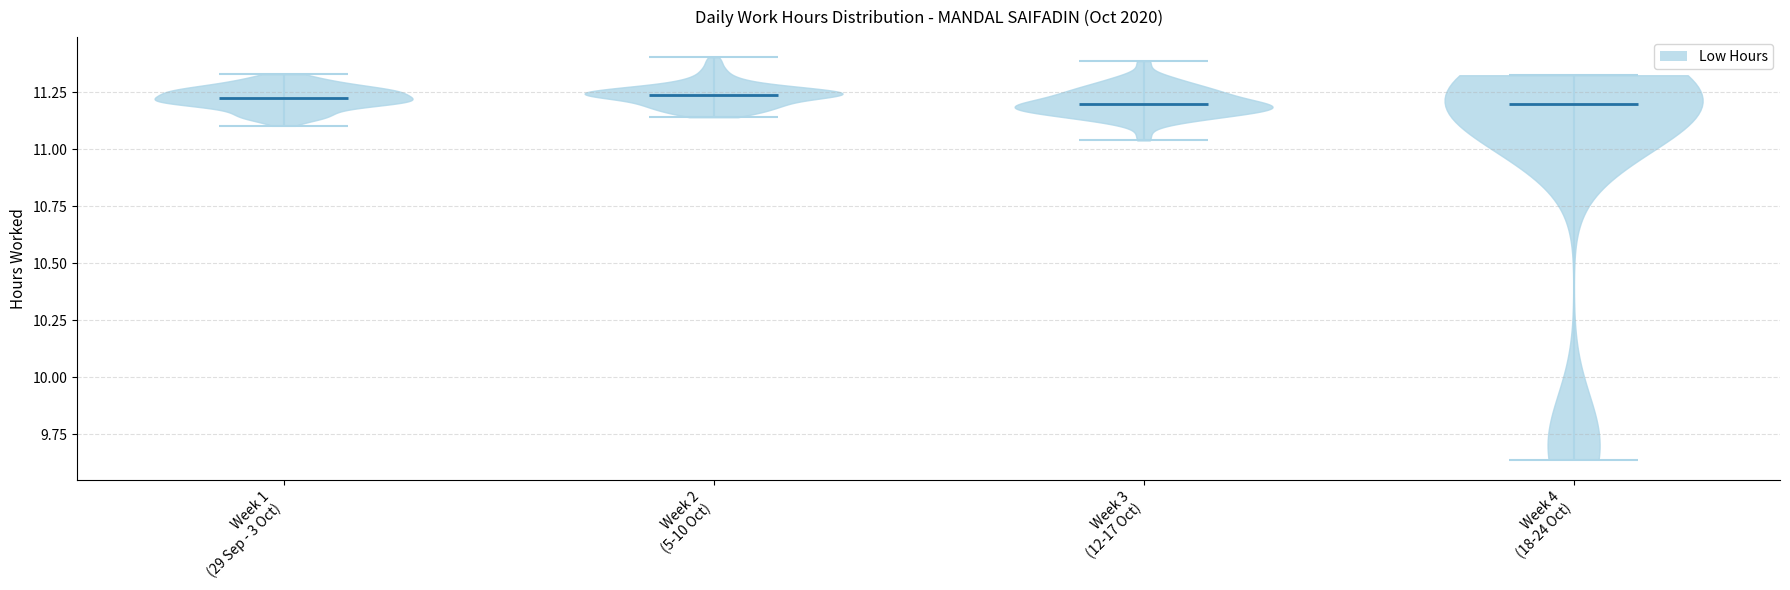

Reading left to right, read every violin against the y-axis: where its median line is, and the lowest and highest points it reaches. The values are not printed on the chart, so give them approximately, as read against the axis.

Week 1 (29 Sep - 3 Oct): median line 11.20, lowest point 11.10, highest point 11.35
Week 2 (5-10 Oct): median line 11.25, lowest point 11.15, highest point 11.40
Week 3 (12-17 Oct): median line 11.20, lowest point 11.05, highest point 11.40
Week 4 (18-24 Oct): median line 11.20, lowest point 9.65, highest point 11.30